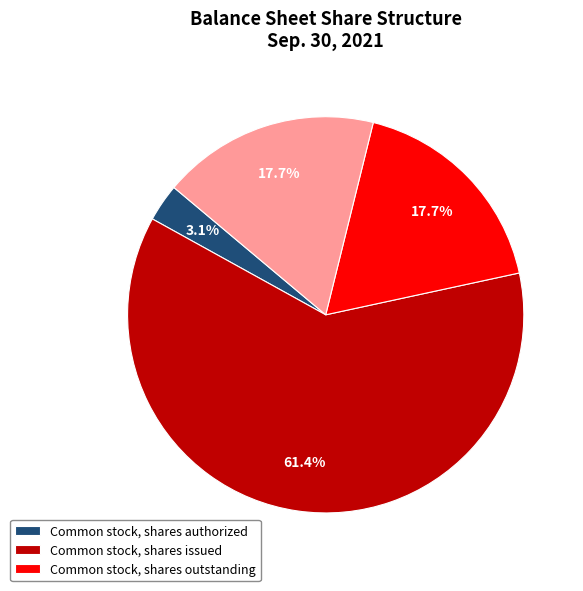

Does any single category account for the majority?

Yes